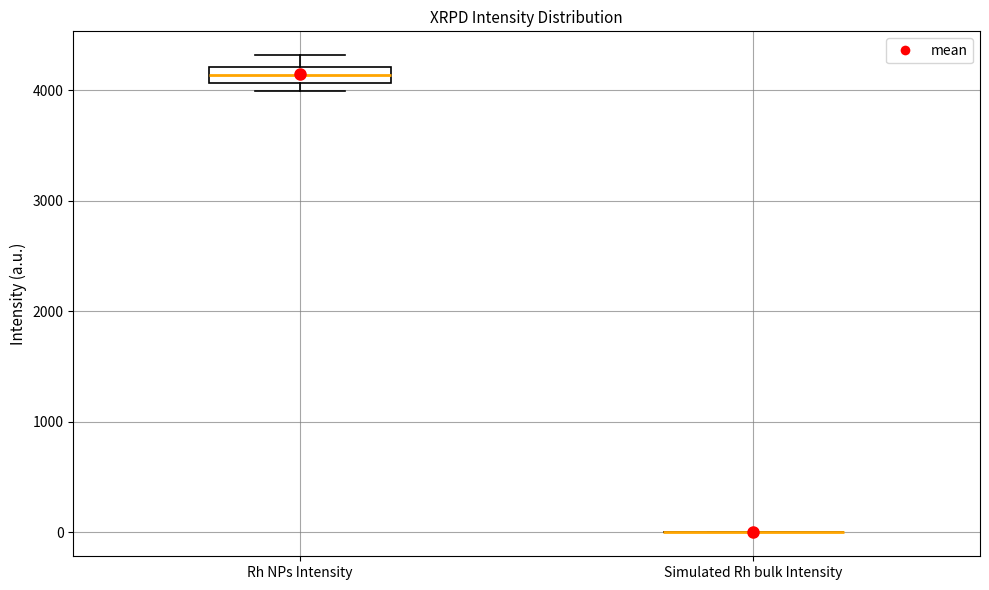

Reading left to right, read every box against the y-axis: the position of its median line, the range the box covers, and the ends of its whiskers. The values are not printed on the chart, so give them approximately, as read against the axis.

Rh NPs Intensity: median 4100 (inside the box), box 4100 to 4200, whiskers 4000 to 4300
Simulated Rh bulk Intensity: box collapsed to a line at 0, whiskers 0 to 0